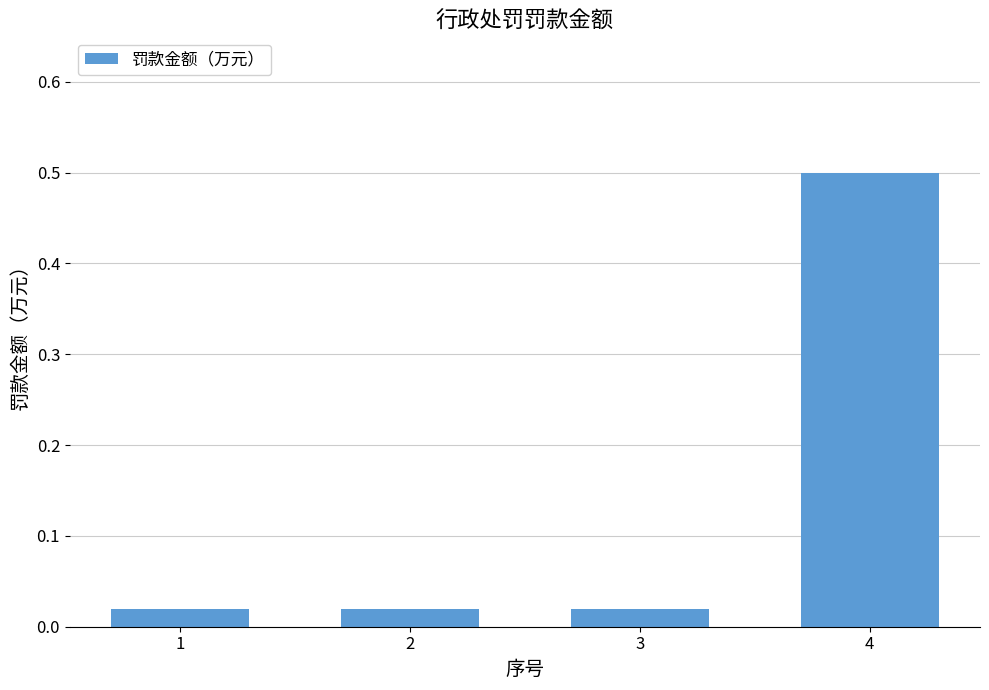

Are the bars horizontal?

No